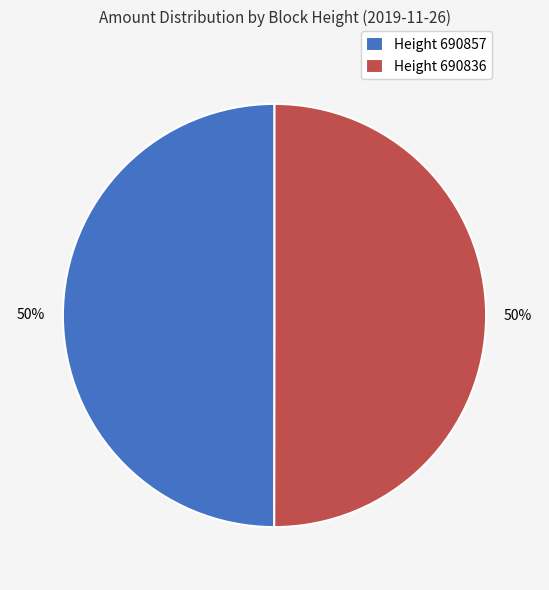

To the nearest percent, what portion does Height 690836 represent?

50%